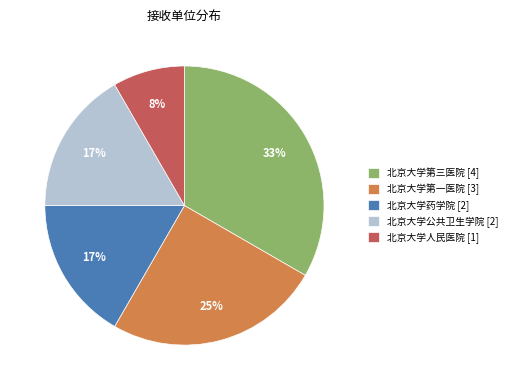

How many segments does this pie chart have?

5